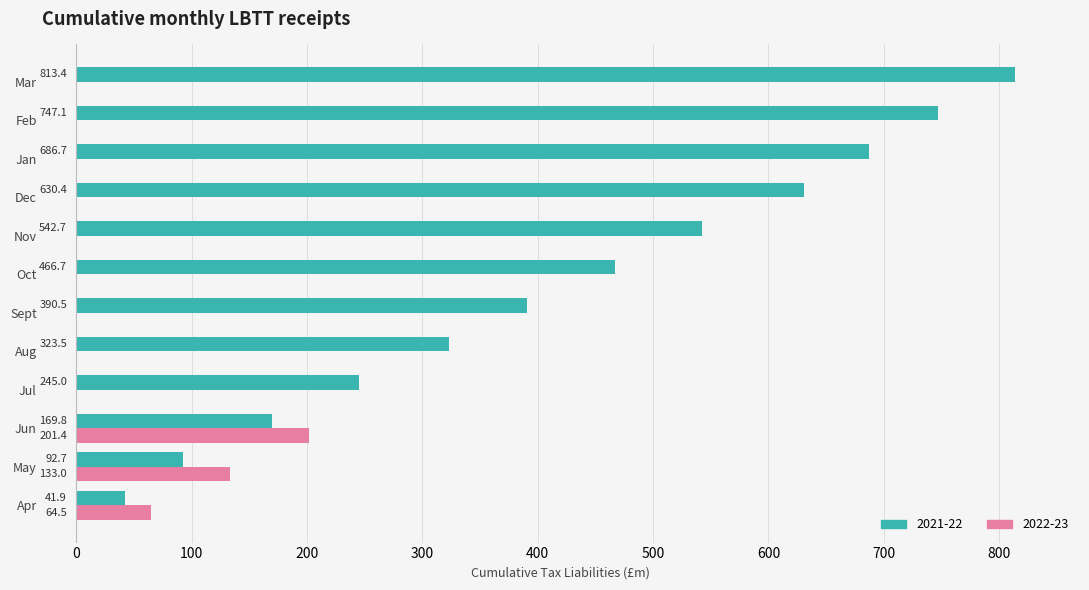

Between Jul and Feb, which series saw the biggest shift?

2021-22